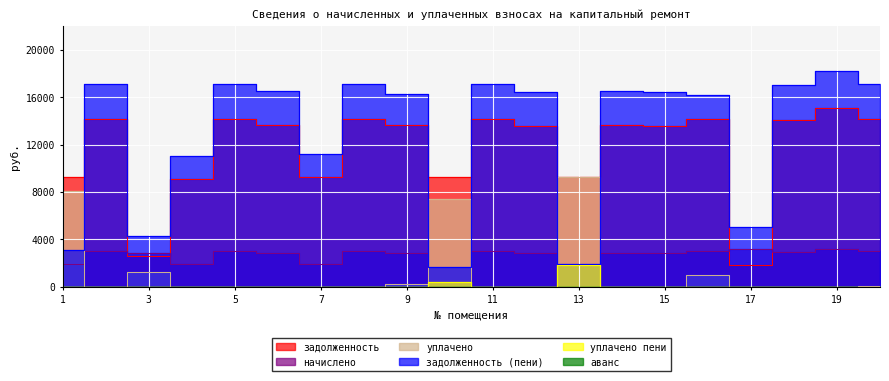

In уплачено, how many points are lower than both neighbors (excluding endpoints)?

1